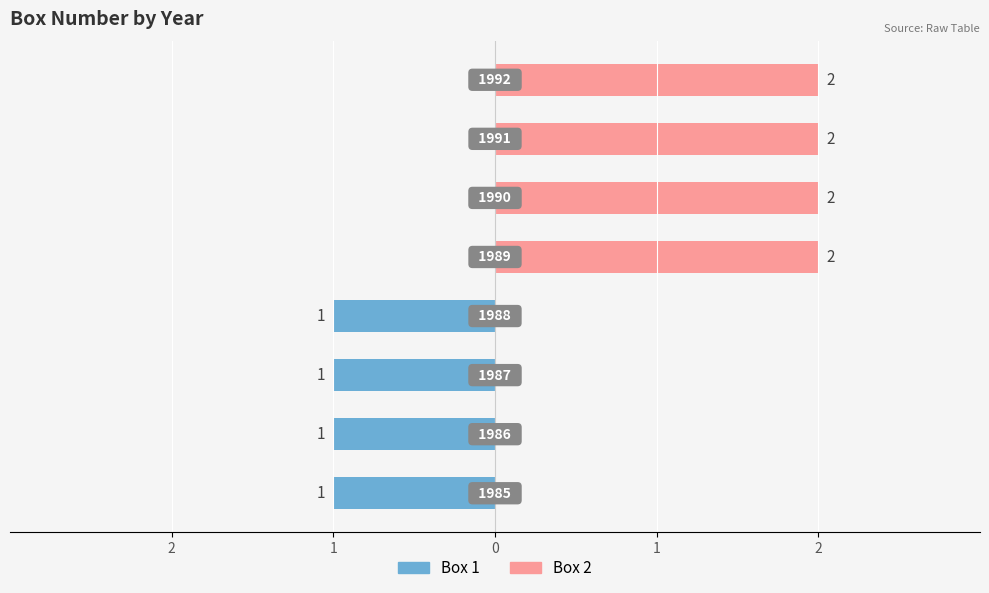

How many distinct data groups are displayed?

2